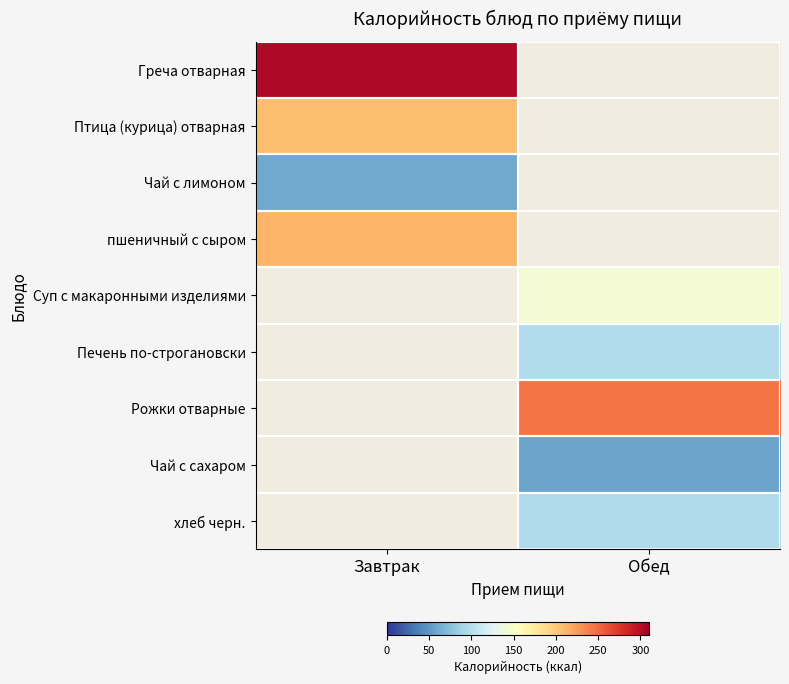

The value of Птица (курица) отварная at Завтрак is 69.4. True or false?

False